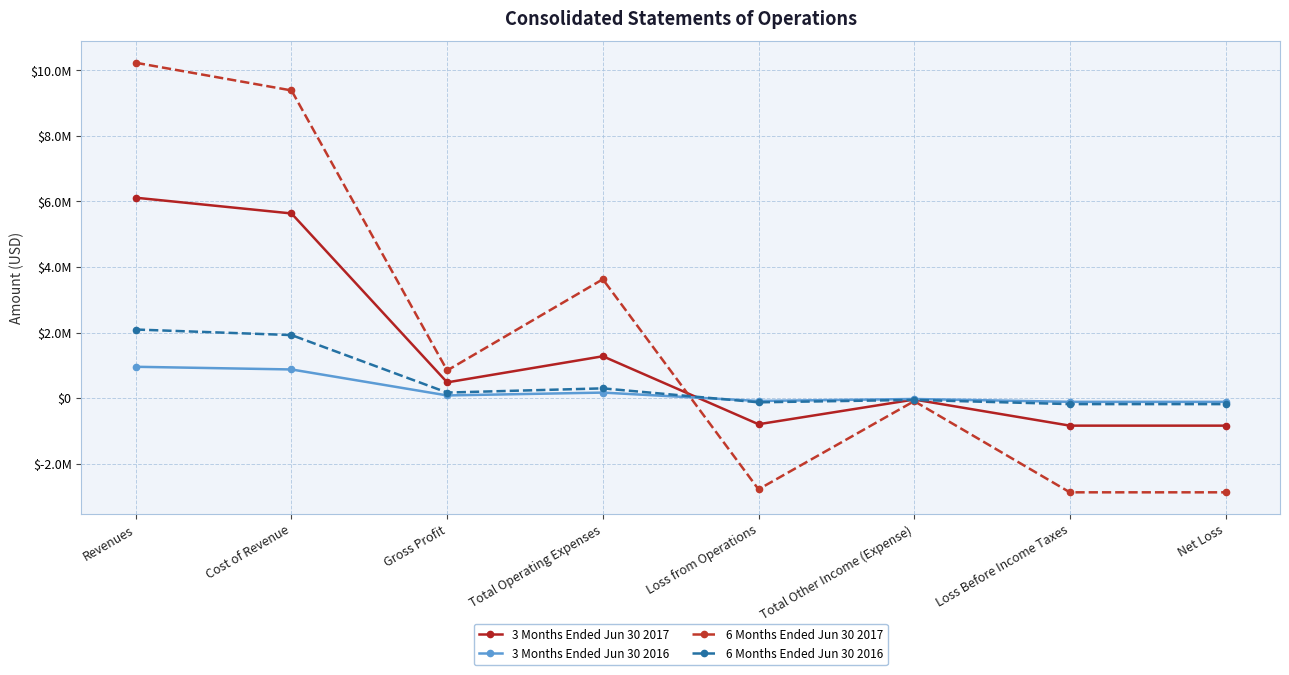

Is this an area chart (filled region under the line)?

No